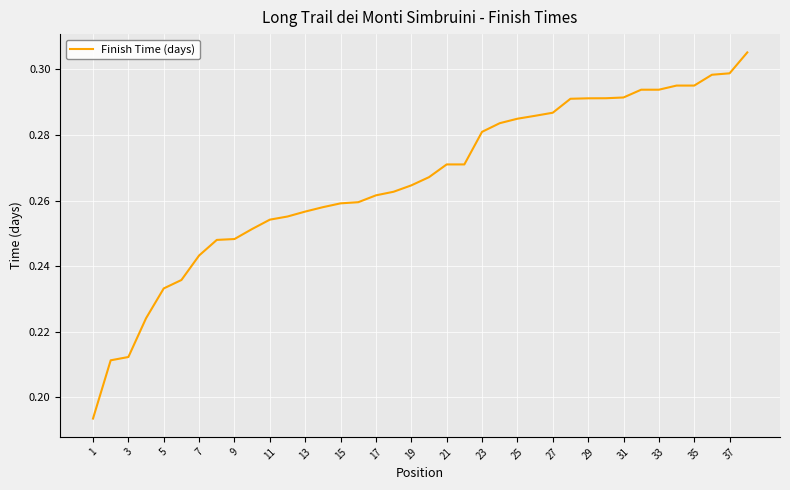

How many lines are shown in the chart?

1